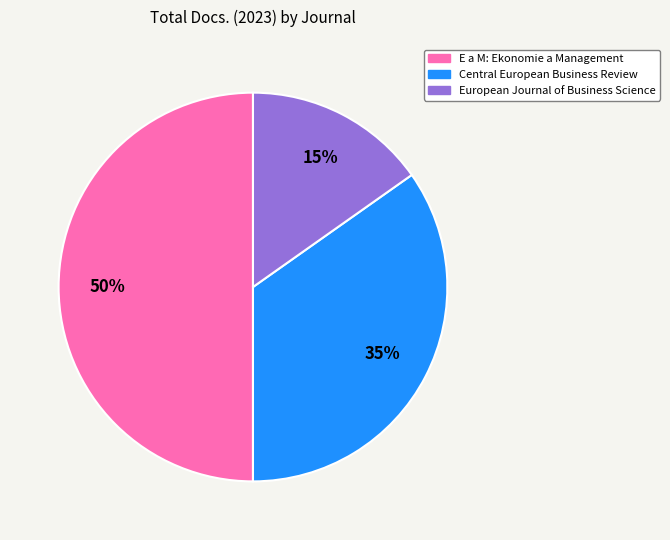

Is European Journal of Business Science the majority of the pie?

No